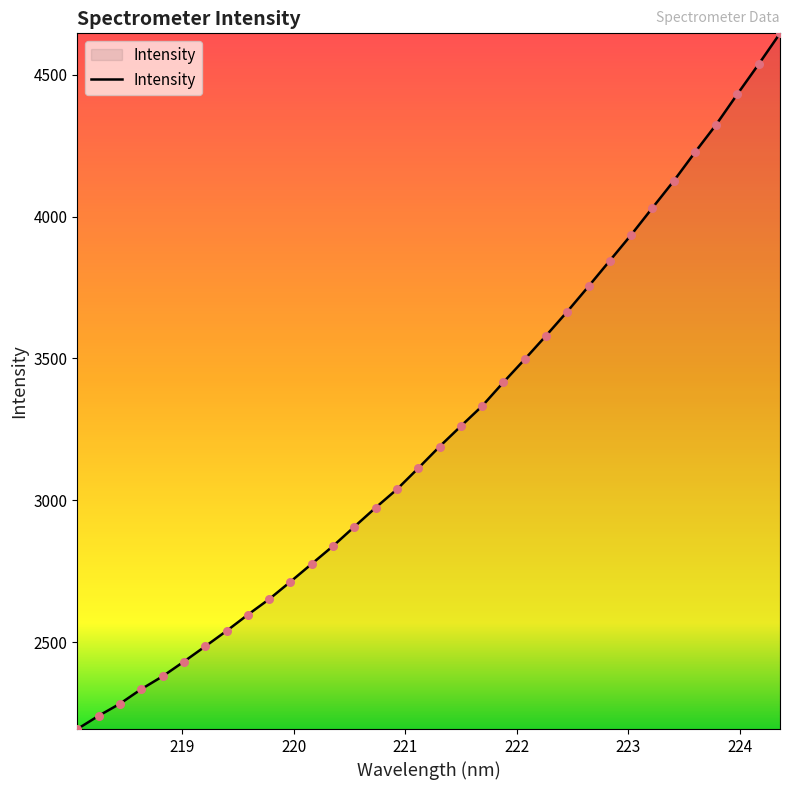

What is the difference between the maximum and minimum values?

2452.8